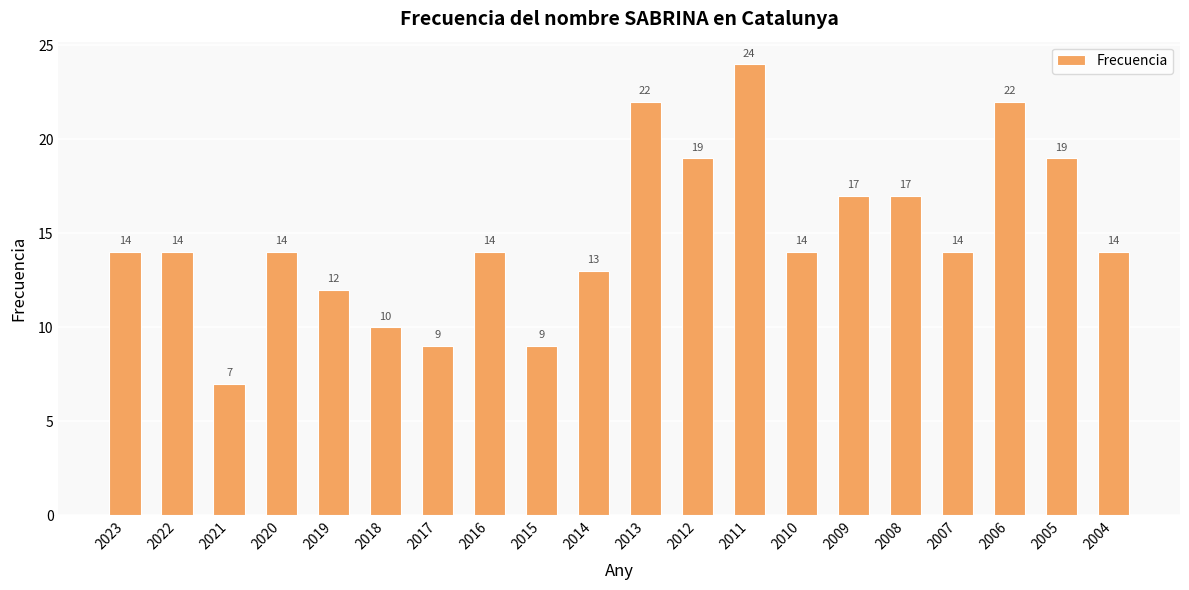

How many bars are there in total?

20